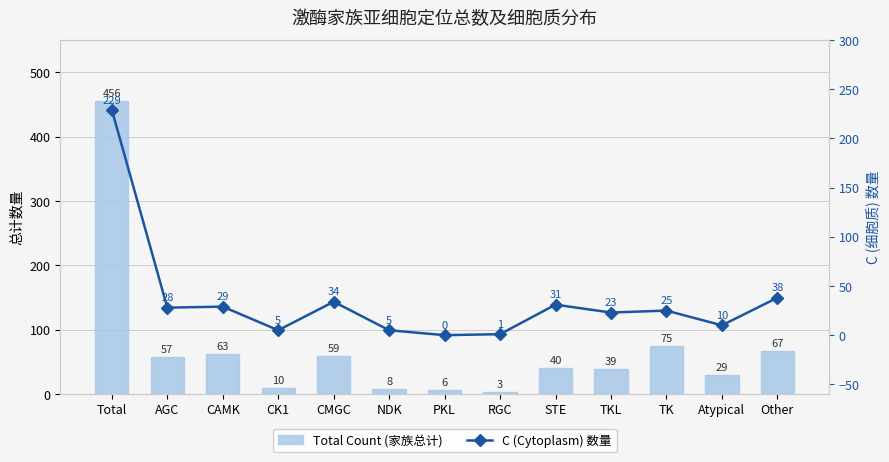

At which label is C (Cytoplasm) 数量 closest to 114?

Other